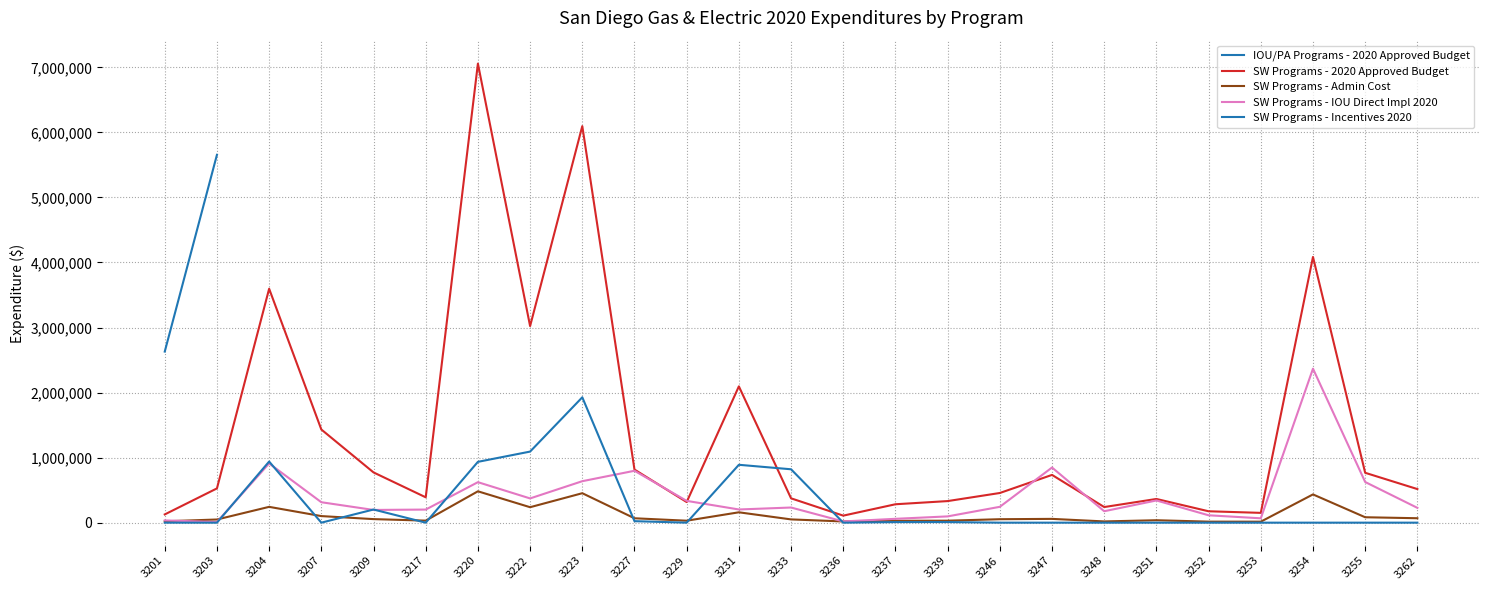

What is the value of the SW Programs - 2020 Approved Budget point at the 7th from the left?

7057569.5